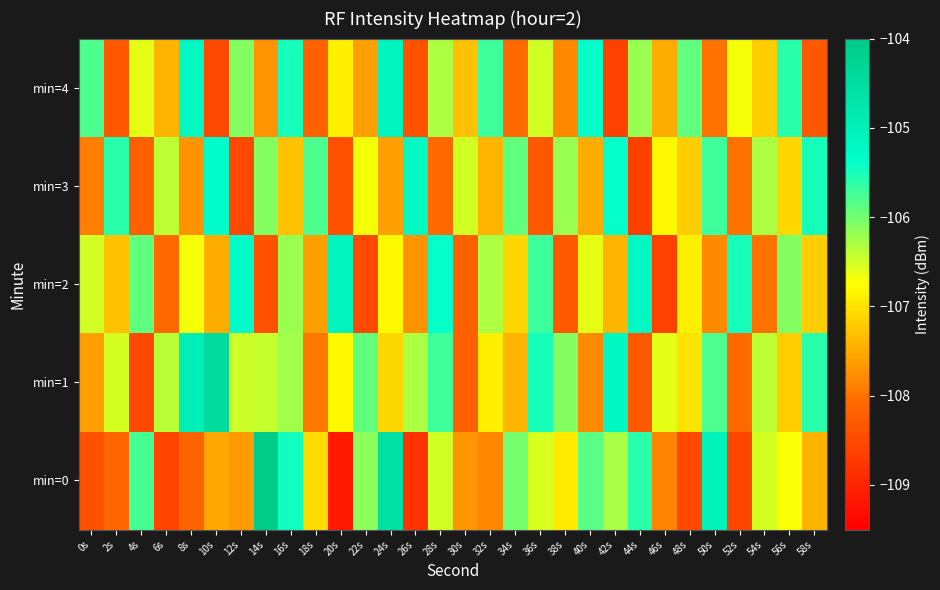

Count the number of data series in this chart.

5